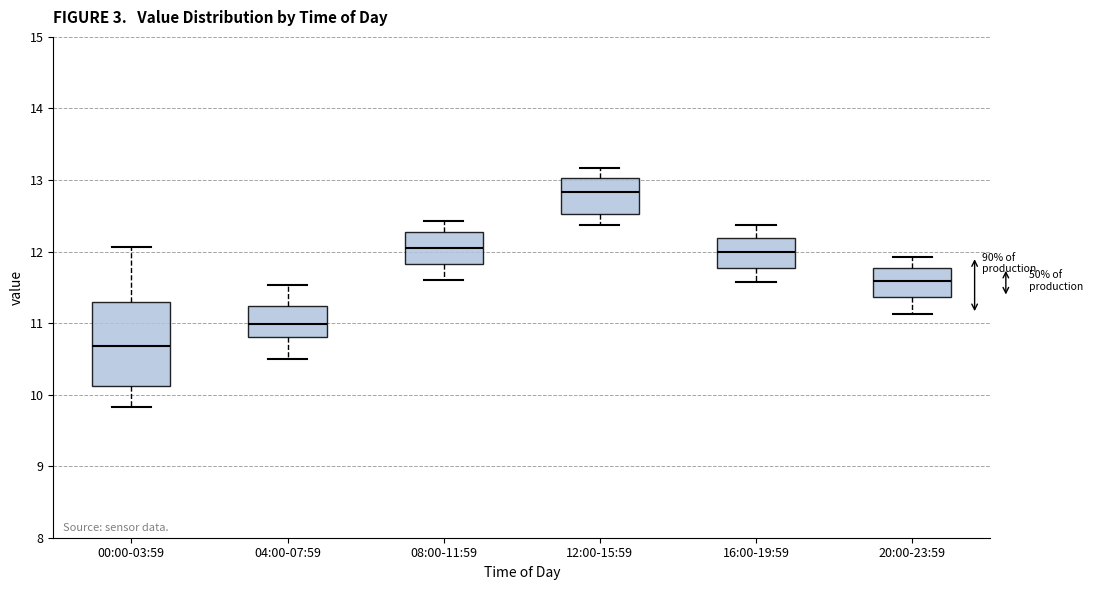

Where is the upper edge of the box for 00:00-03:59 on the y-axis? The values are not printed on the chart, so give them approximately, as read against the axis.

11.3